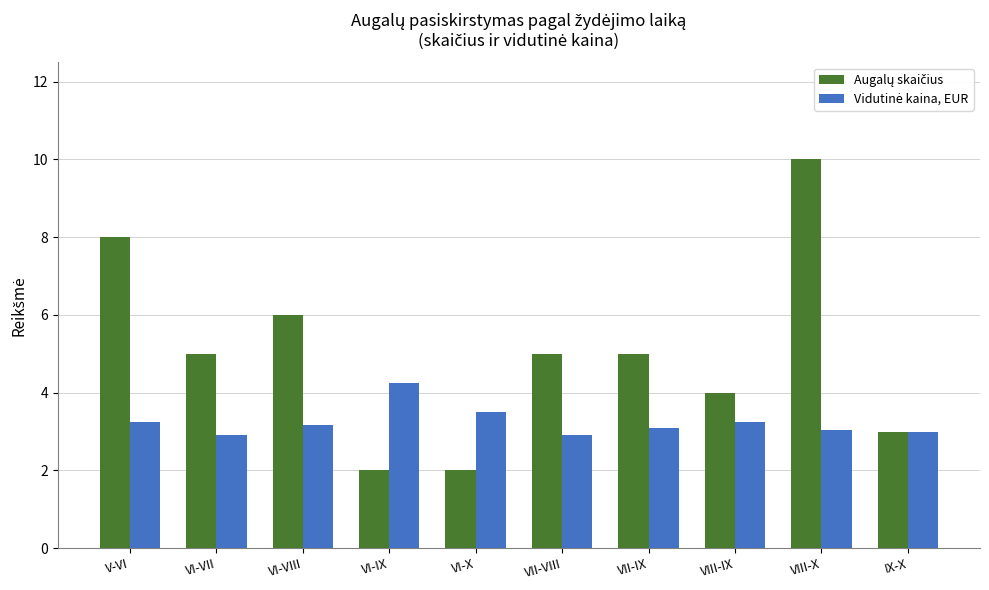

What is the maximum value shown in the chart?

10.0